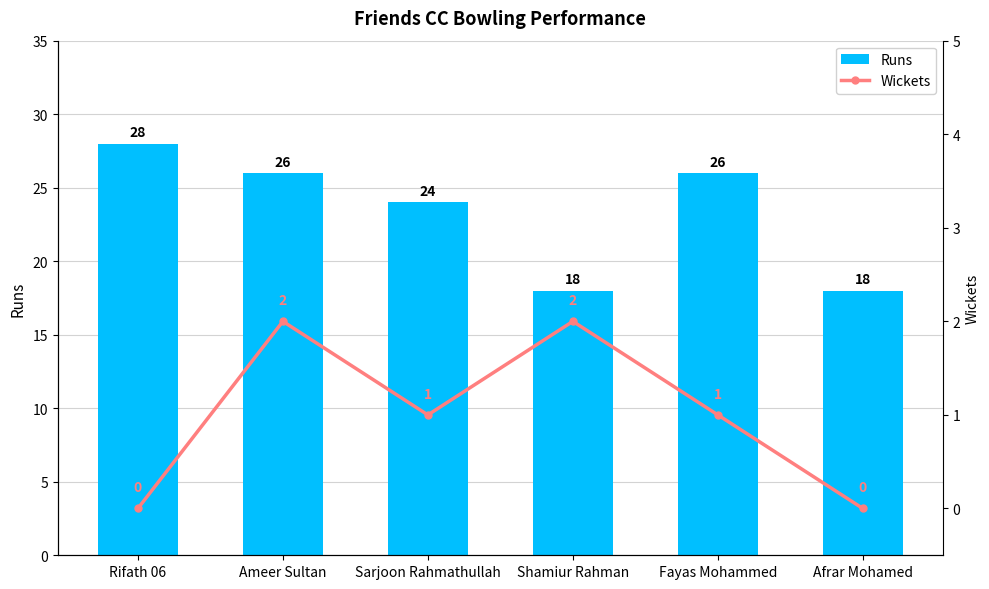

At which label is Wickets closest to 1?

Sarjoon Rahmathullah